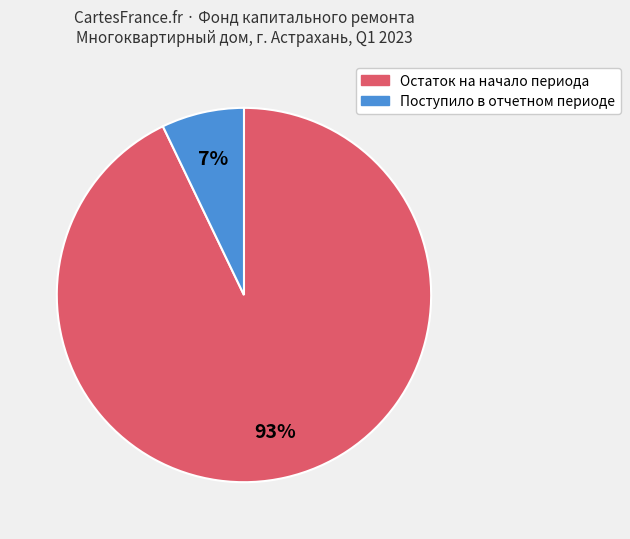

True or false: Поступило в отчетном периоде accounts for 7% of the total.

True